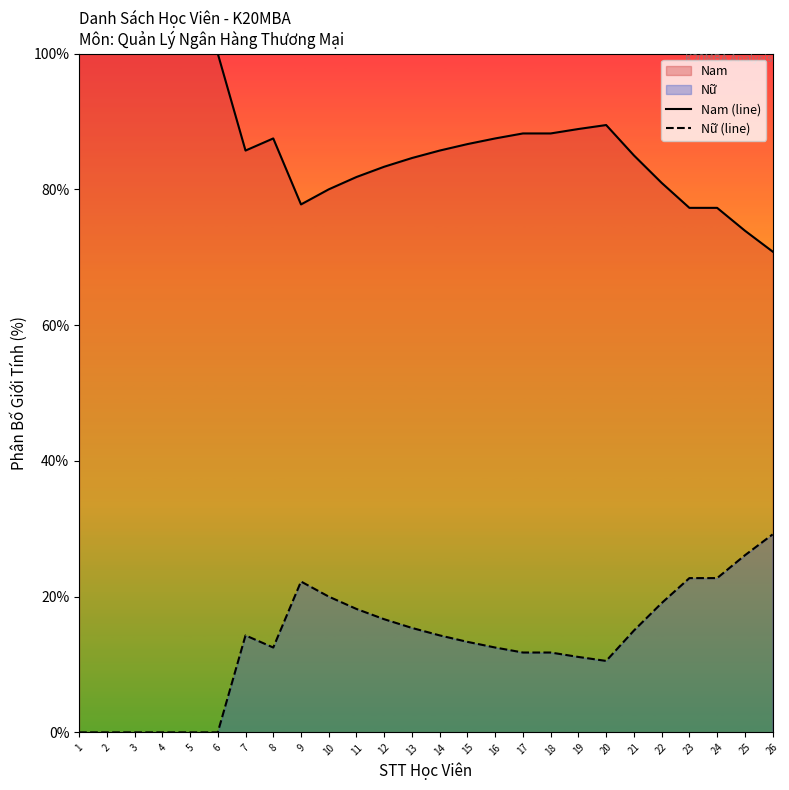

At how many categories does at least one series exceed 10?

26